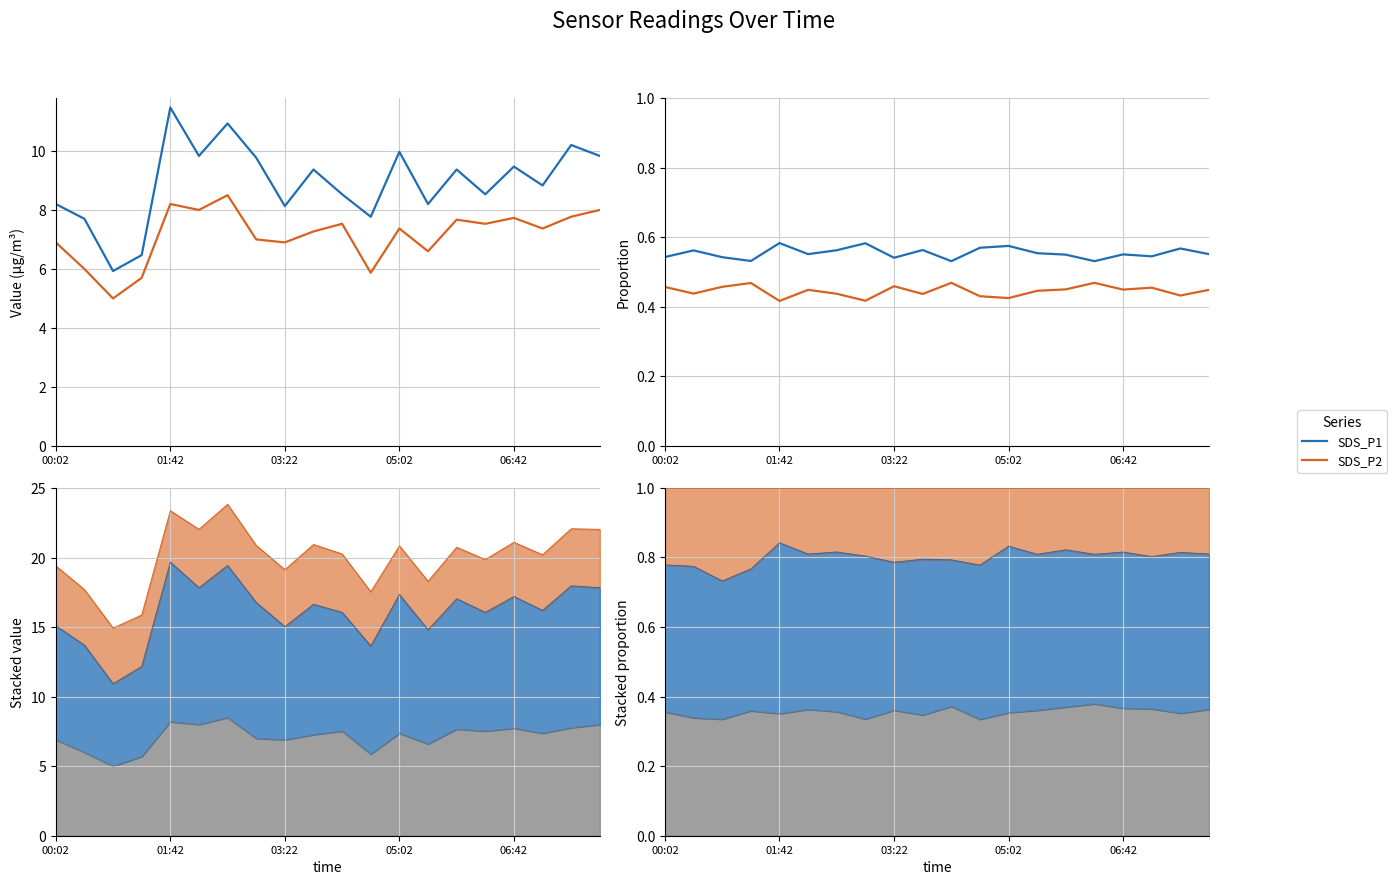

What are all the series names shown in the legend?

SDS_P1, SDS_P2